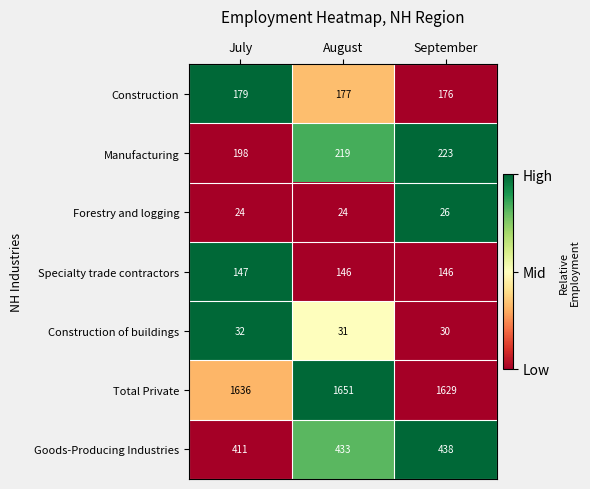

What is the greatest value displayed?

1651